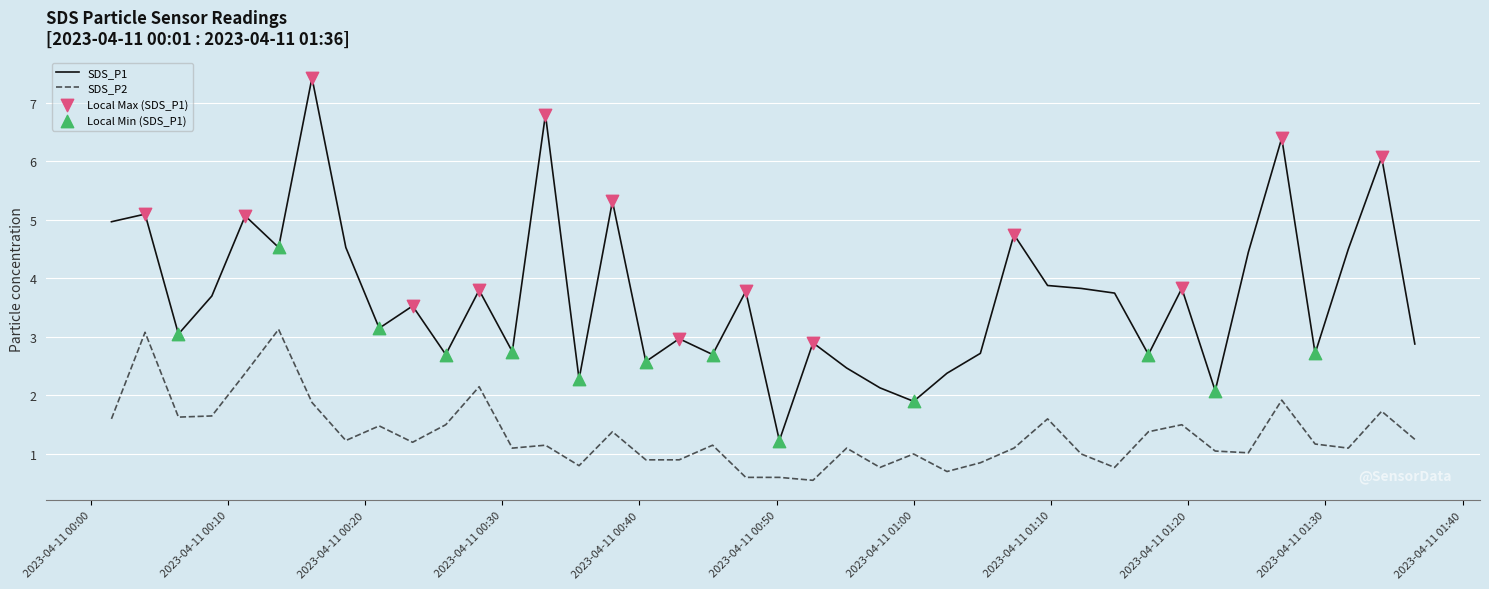

Which series has the largest total across all categories?

SDS_P1